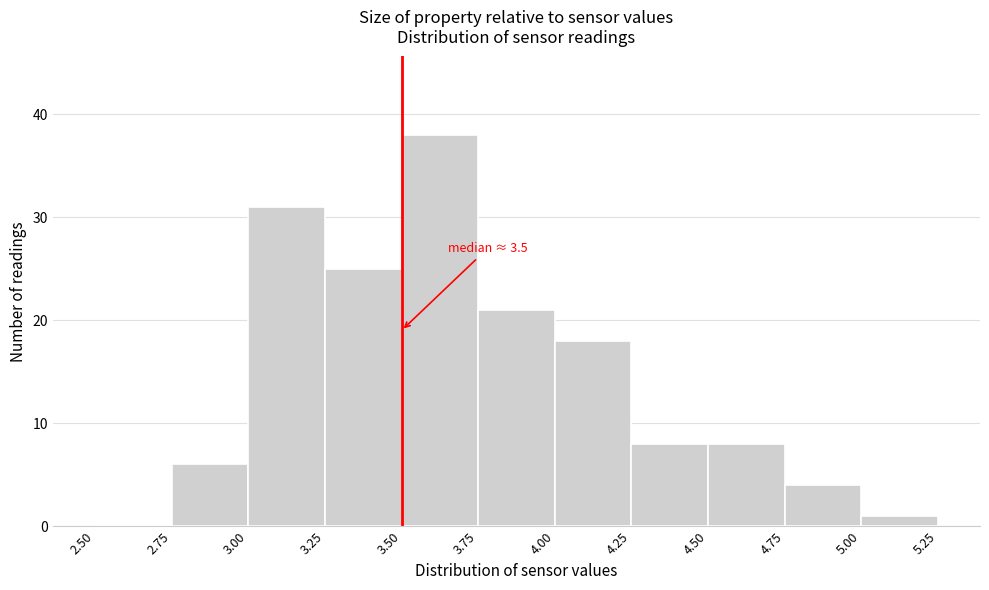

Which range on the x-axis has the tallest bar?

3.50 to 3.75